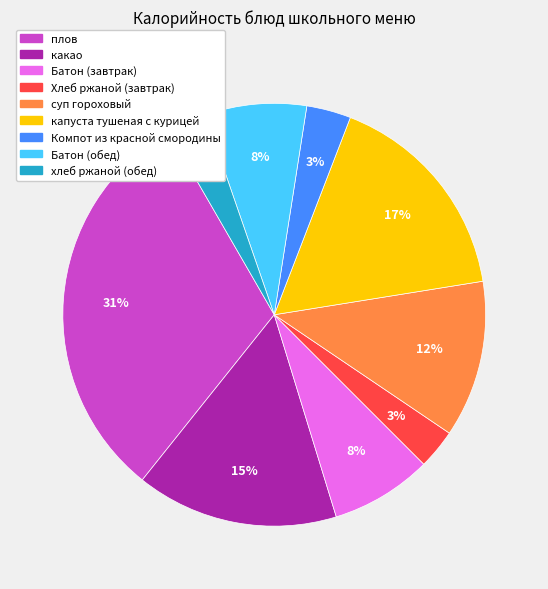

Count the number of slices in the pie.

9